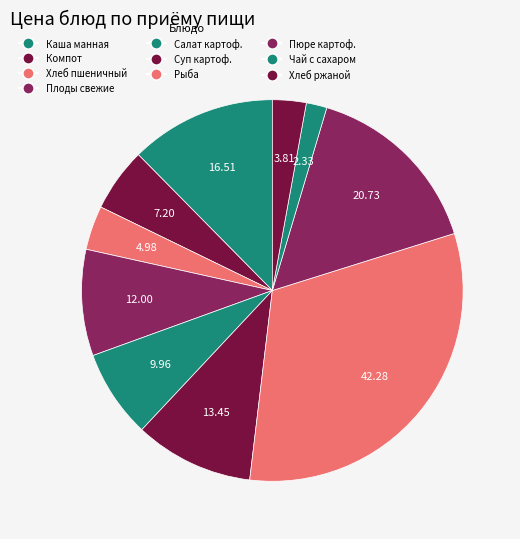

Count the number of slices in the pie.

10